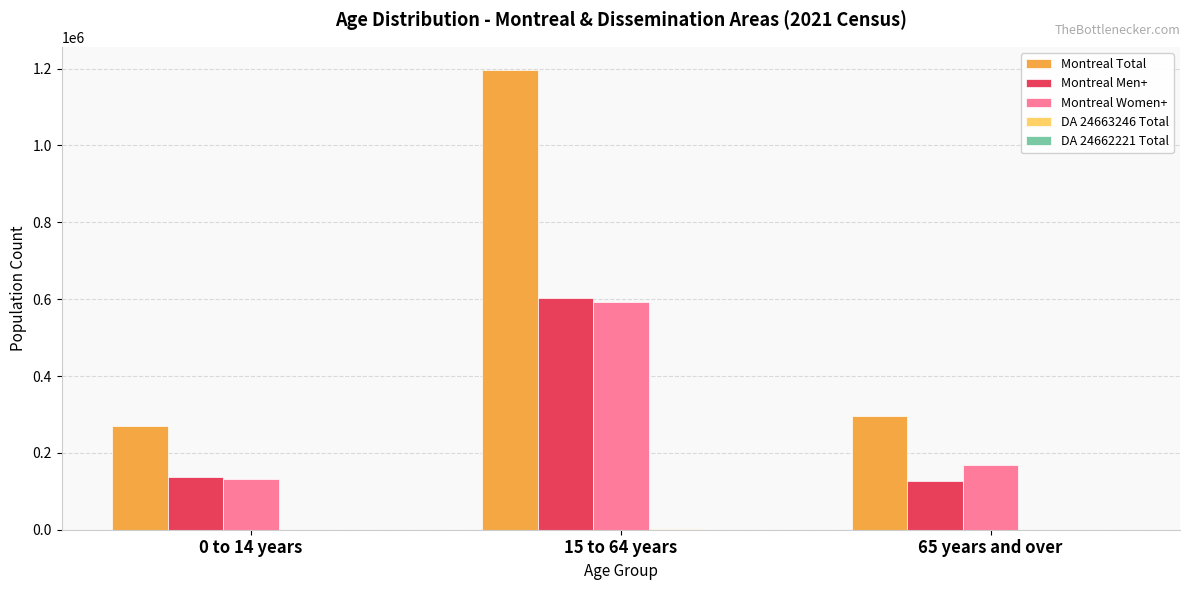

Count the number of data series in this chart.

5